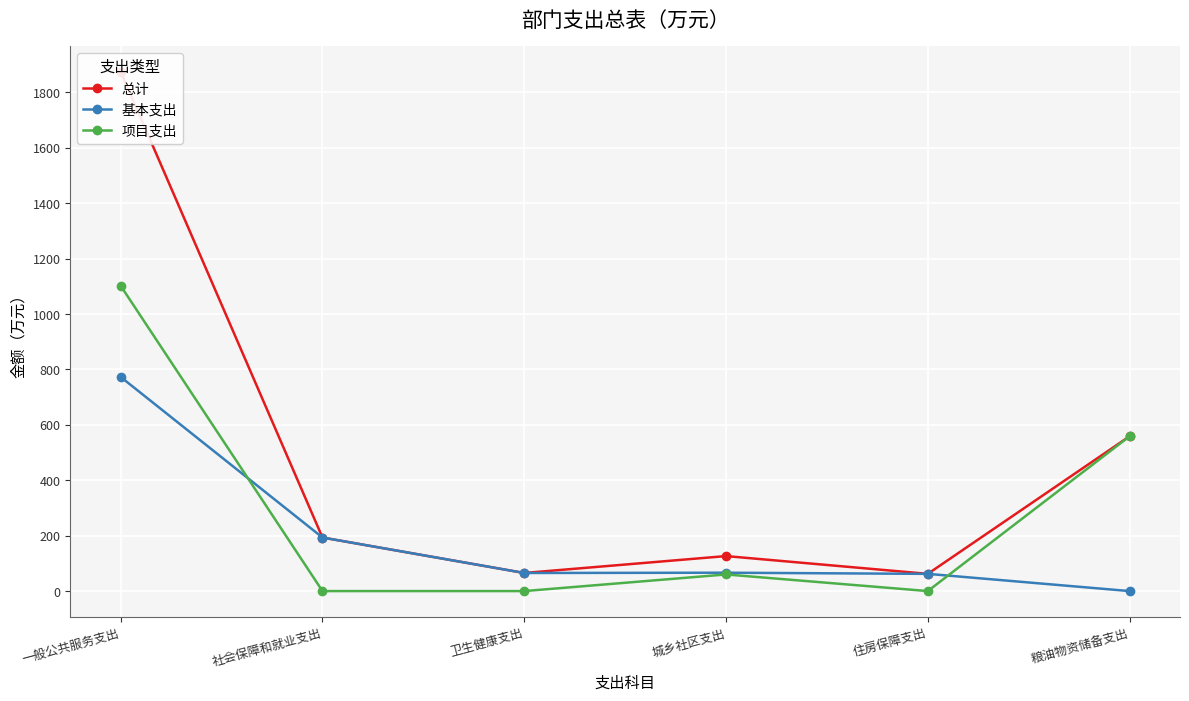

How many interior local peaks does the 总计 series have?

1